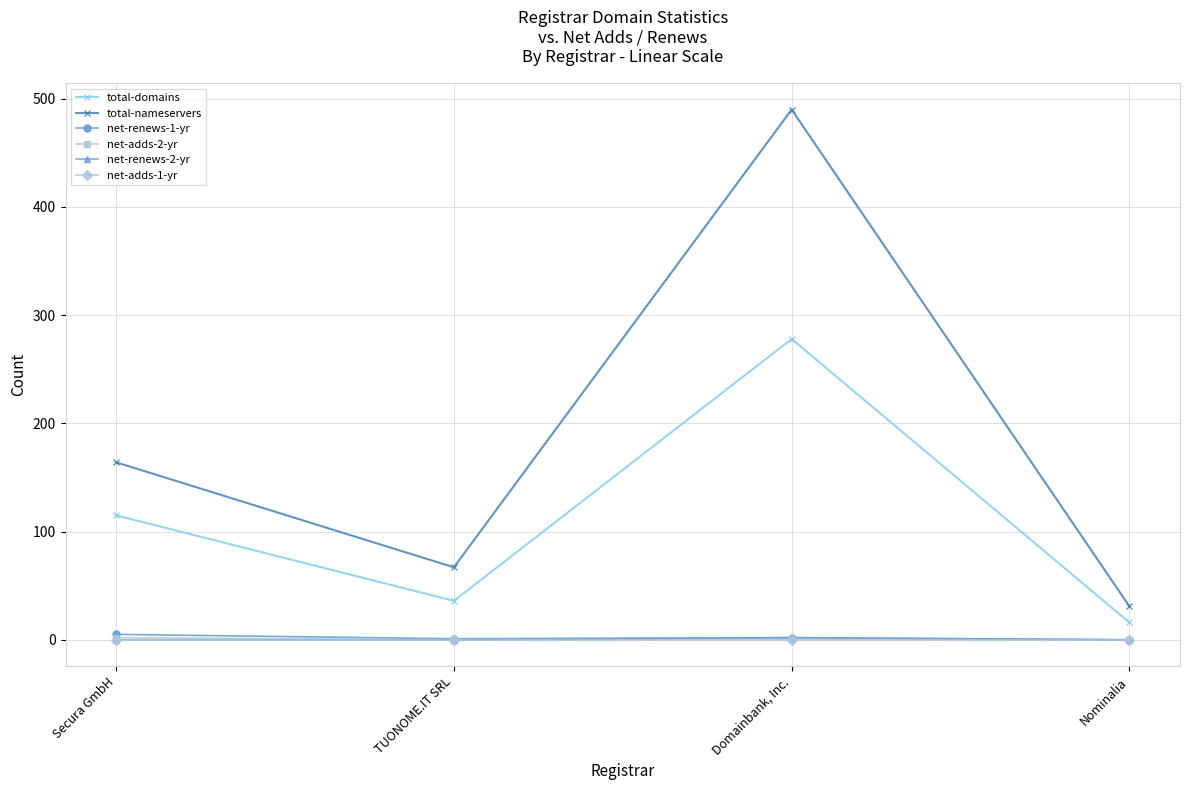

Does the chart have visible grid lines?

Yes